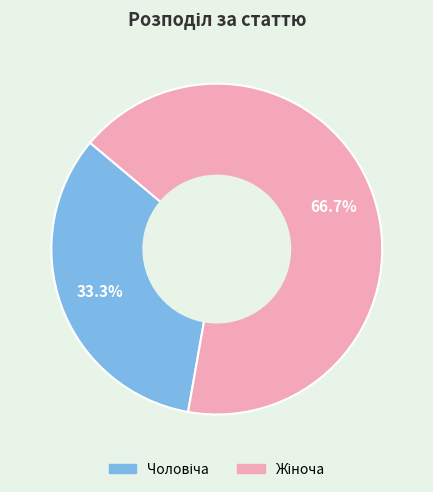

Does any single category account for the majority?

Yes